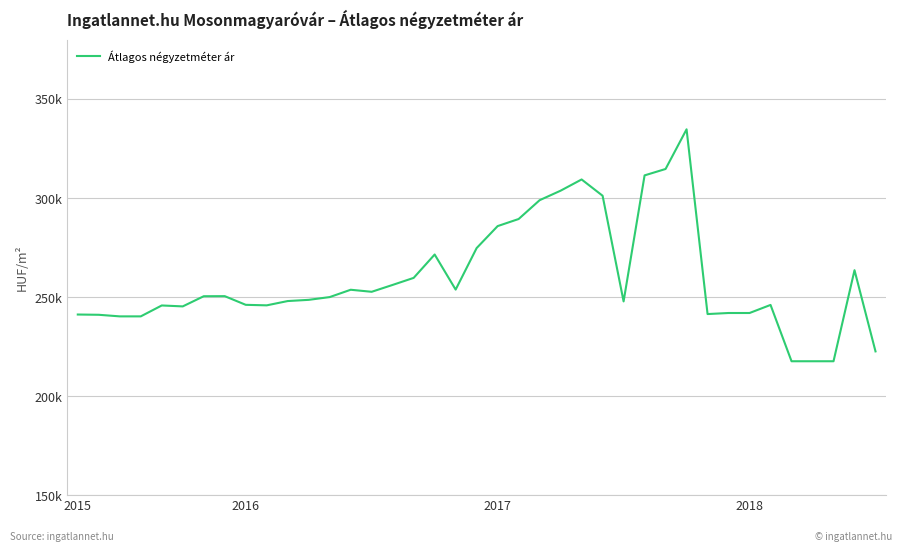

Does the chart display data point markers on the line(s)?

No